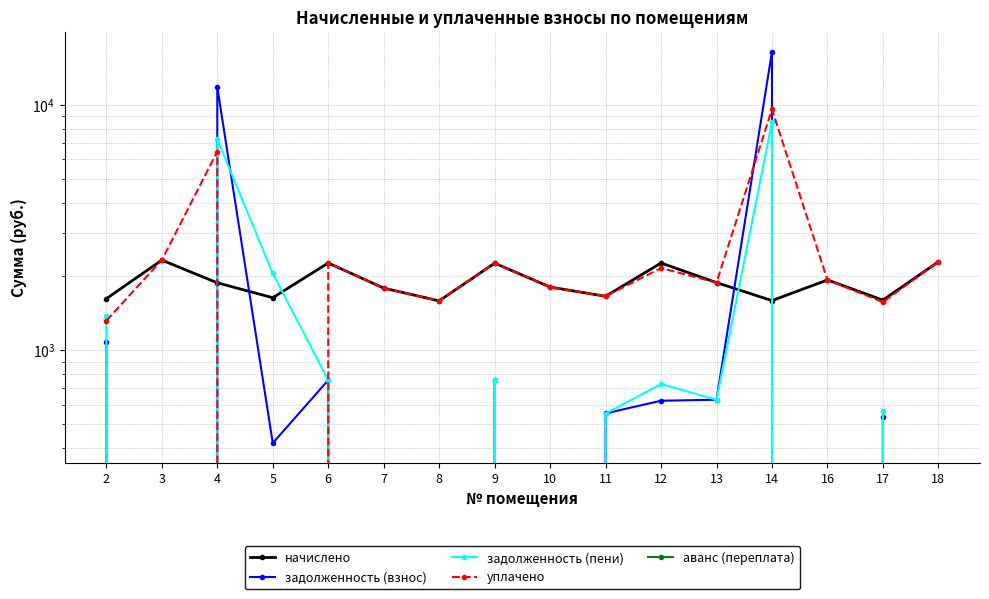

Which series changed the most between 9 and 16?

задолженность (взнос)